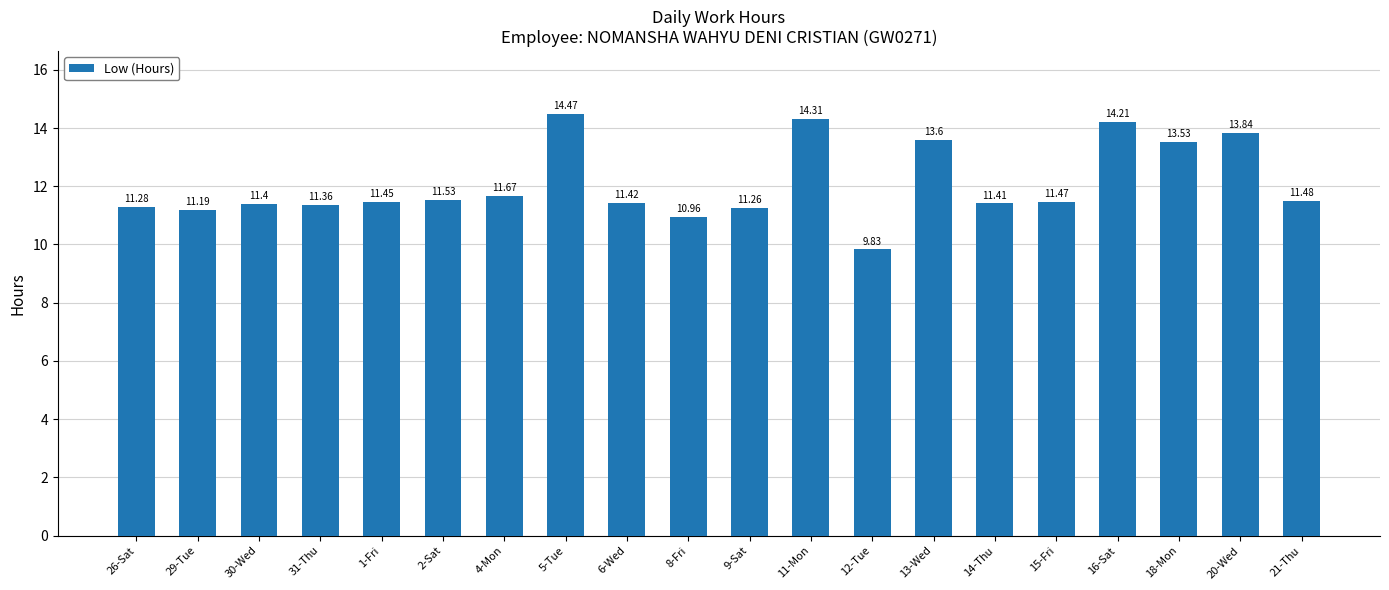

What is the label of the 3rd bar from the right?

18-Mon